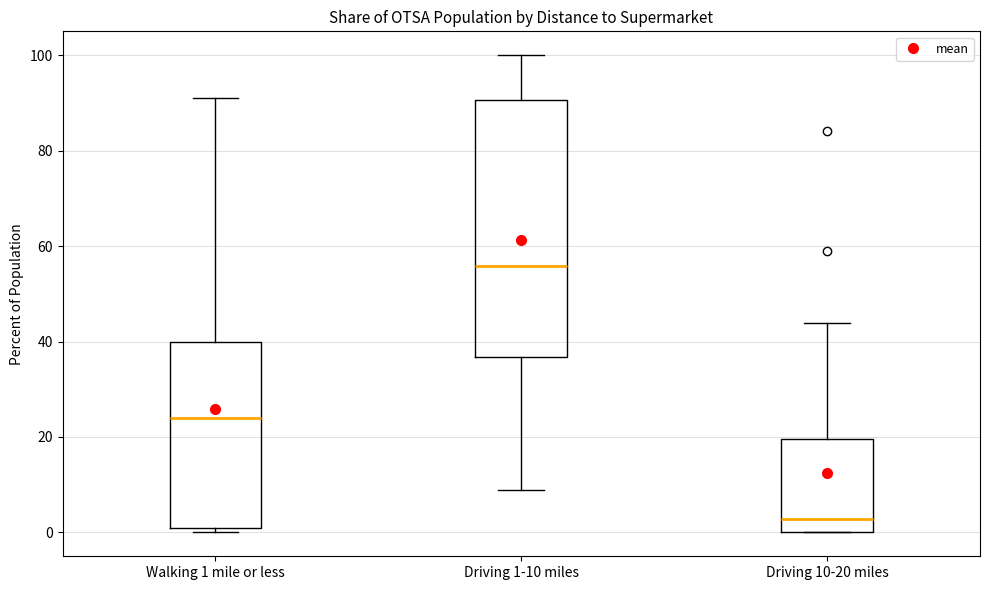

Which box's median line is the lowest?

Driving 10-20 miles